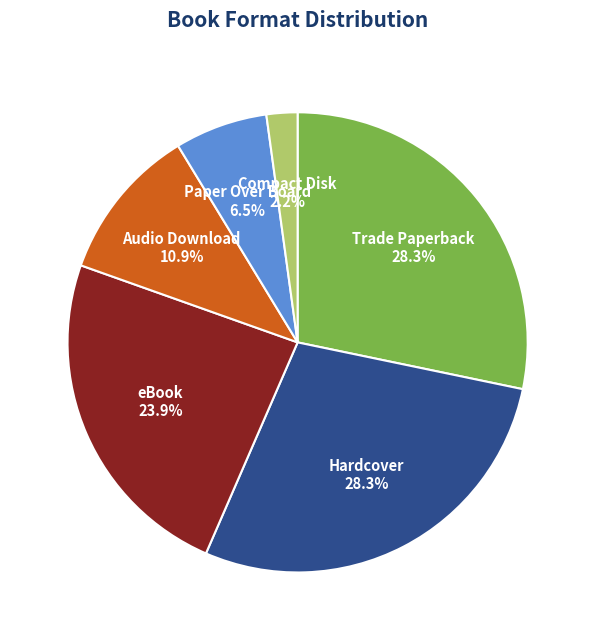

Is Compact Disk the majority of the pie?

No